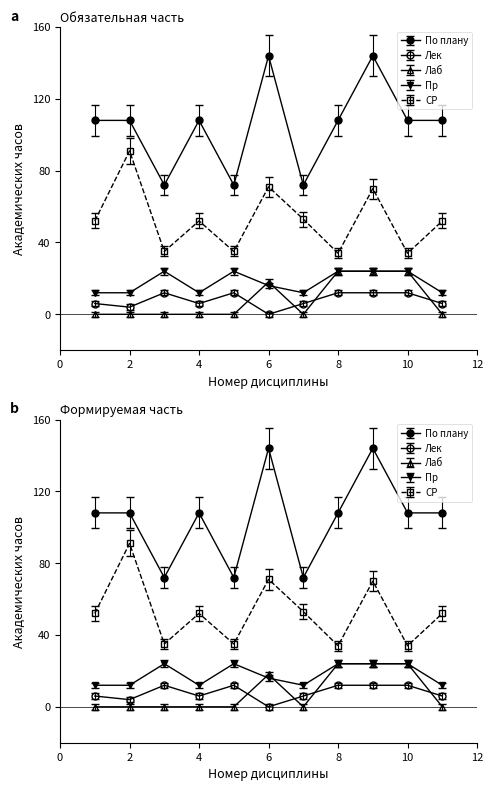

What is the value of the Пр point at the 2nd from the left?

12.0